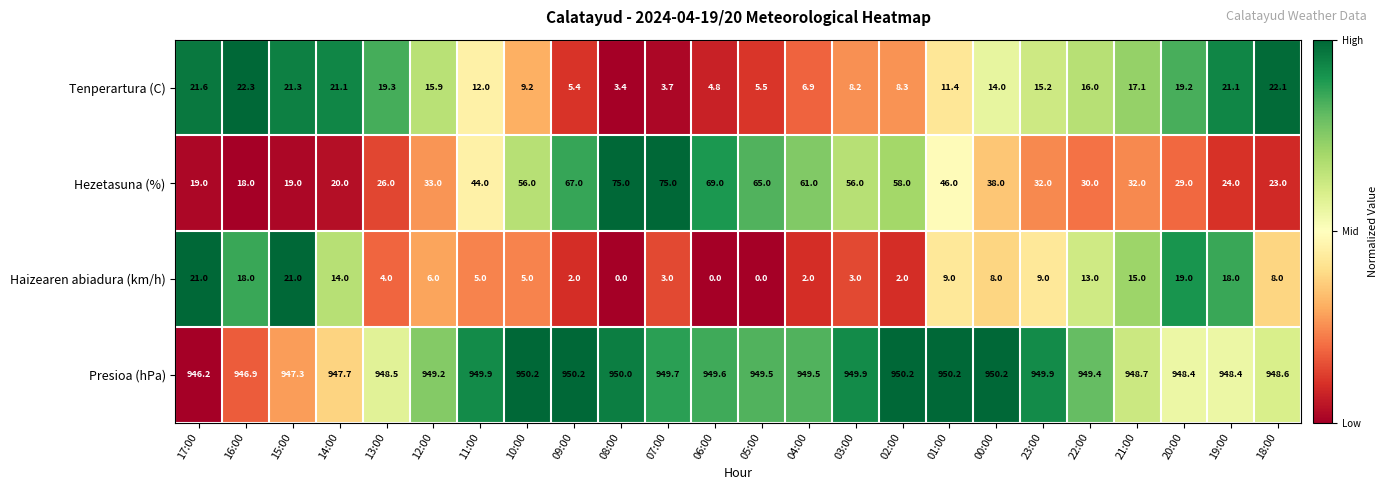

How many distinct data groups are displayed?

4